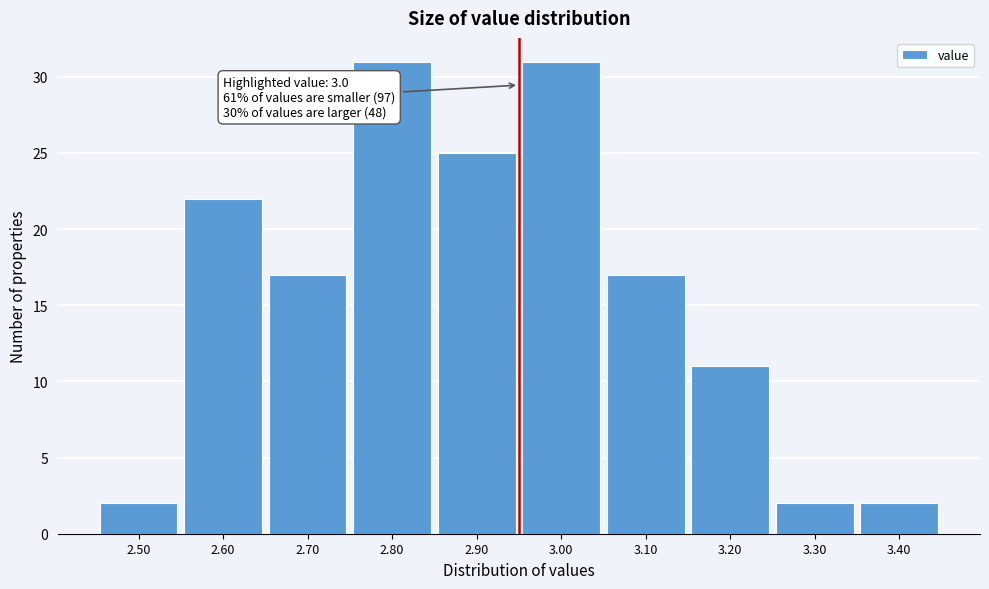

Reading right to left, extract all data points from this chart.

3.40=2	3.30=2	3.20=11	3.10=17	3.00=31	2.90=25	2.80=31	2.70=17	2.60=22	2.50=2